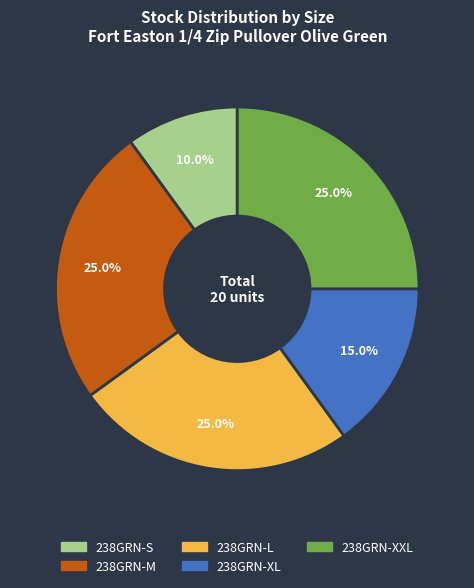

Combined, do 238GRN-S and 238GRN-XXL account for over 50%?

No